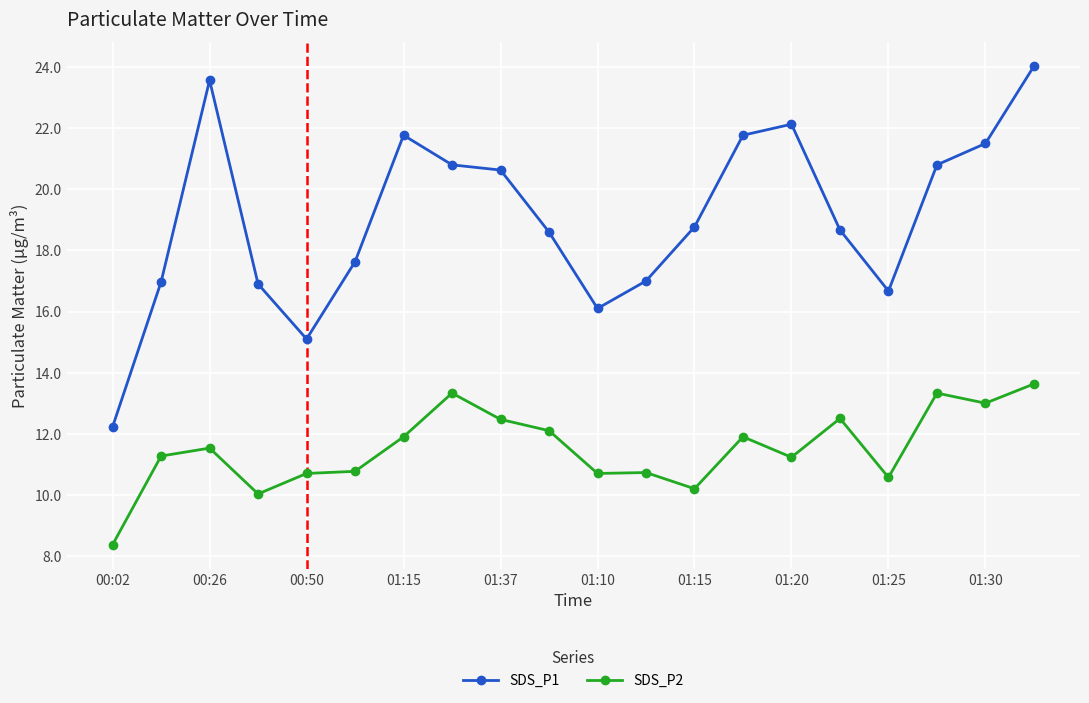

What is the average value of the SDS_P2 series?

11.5